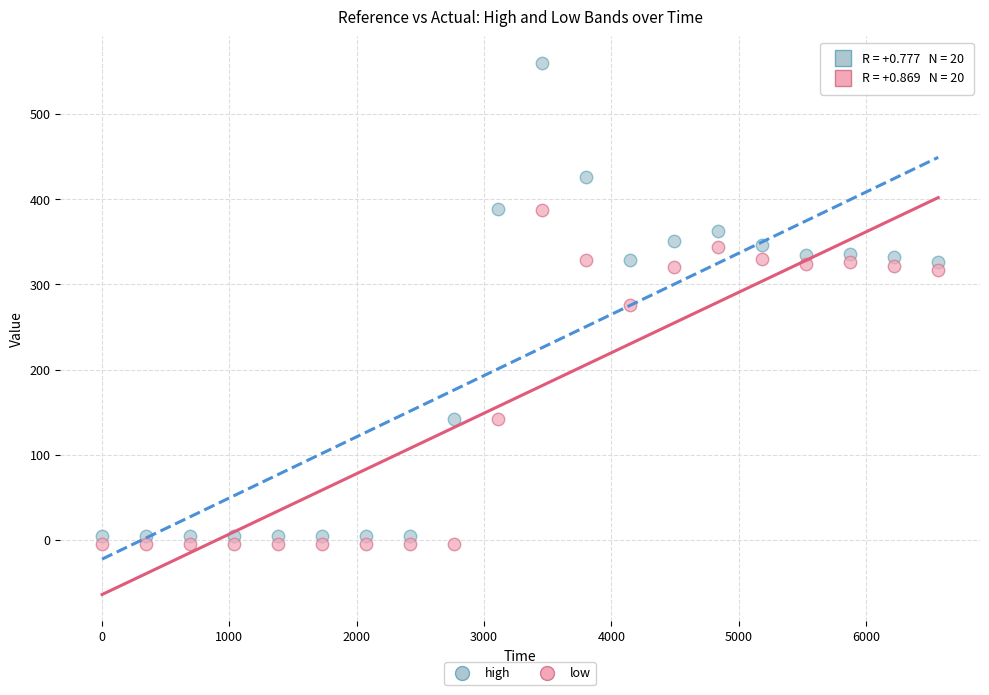

Which series reaches the minimum Y coordinate?

low